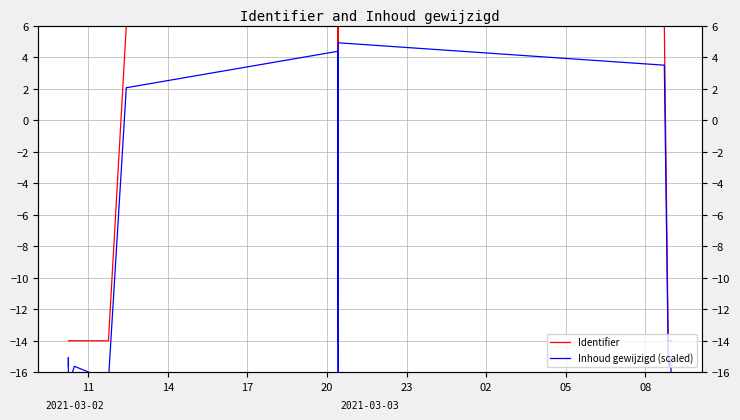

How many interior local valleys does the Identifier series have?

4